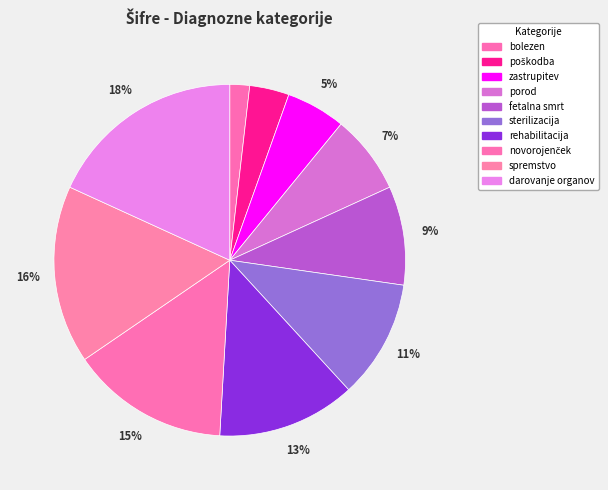

Does fetalna smrt account for over 50% of the chart?

No